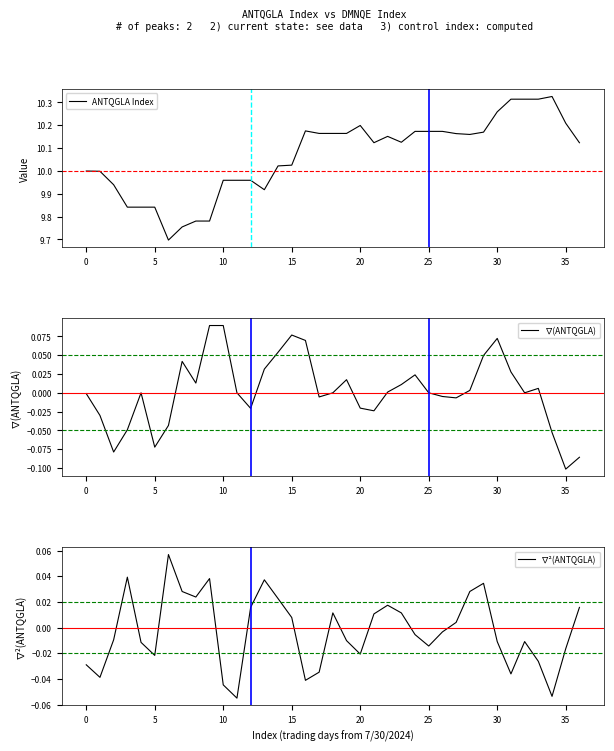

What are all the series names shown in the legend?

ANTQGLA Index, ∇(ANTQGLA), ∇²(ANTQGLA)